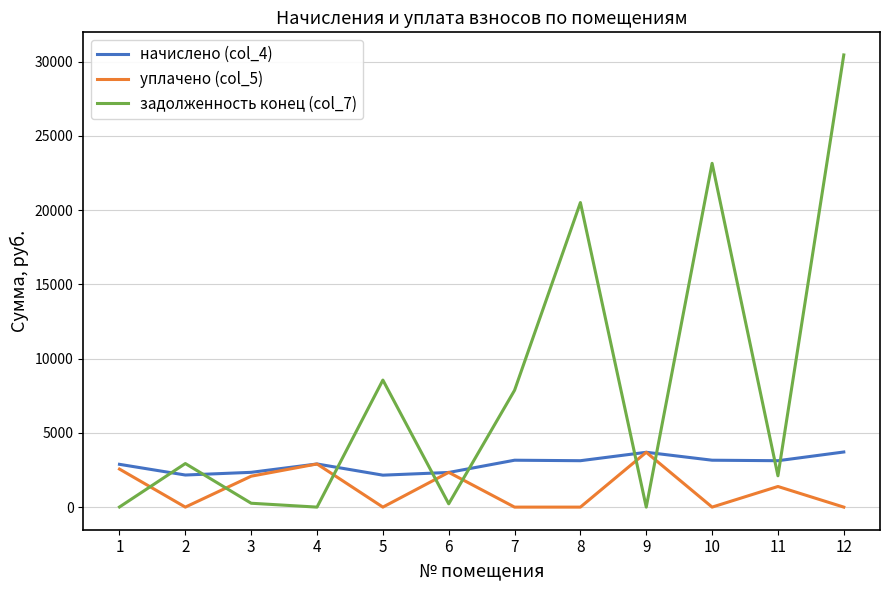

Between 5 and 8, which series saw the biggest shift?

задолженность конец (col_7)